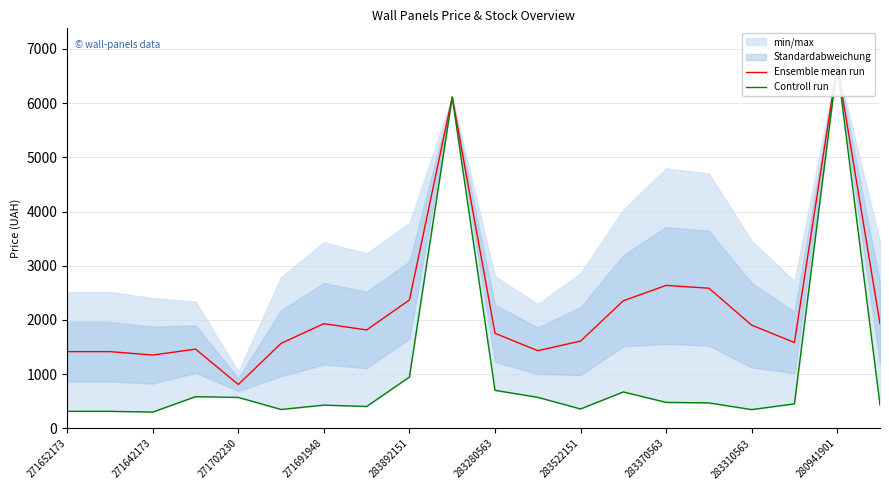

True or false: Ensemble mean run and Controll run intersect in this chart.

False